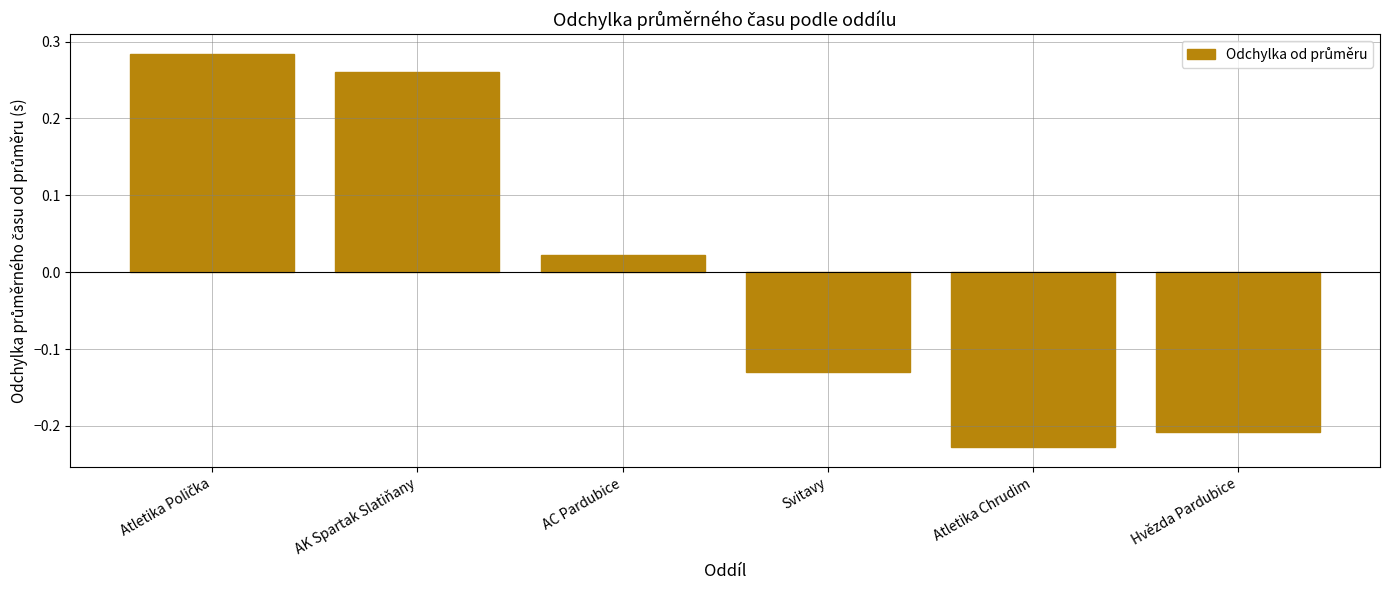

Is it true that the value at Atletika Chrudim is -0.1?

False